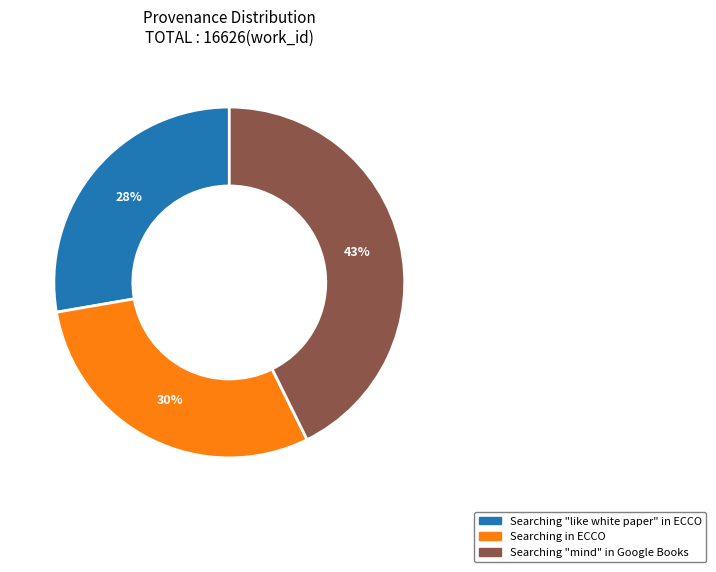

Which category has the smallest portion of the pie?

Searching "like white paper" in ECCO